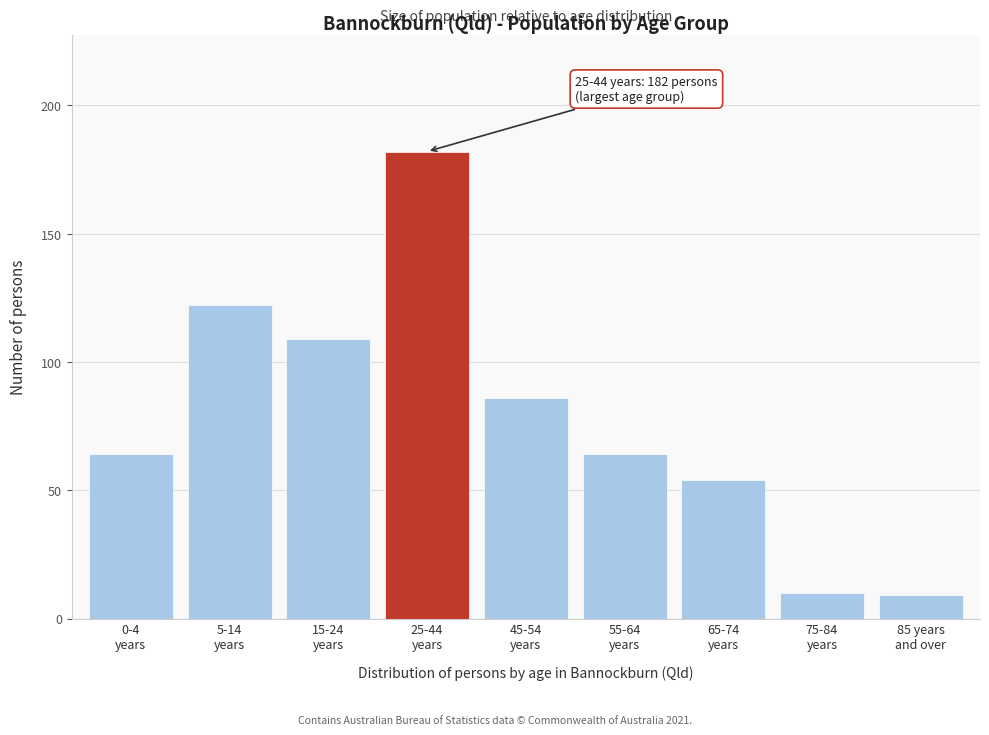

Reading left to right, transcribe all the data shown in this chart.

64	122	109	182	86	64	54	10	9